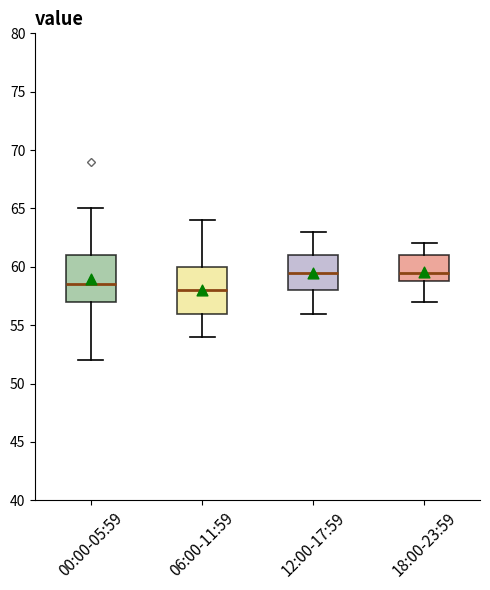

Which box has the lowest median line?

06:00-11:59